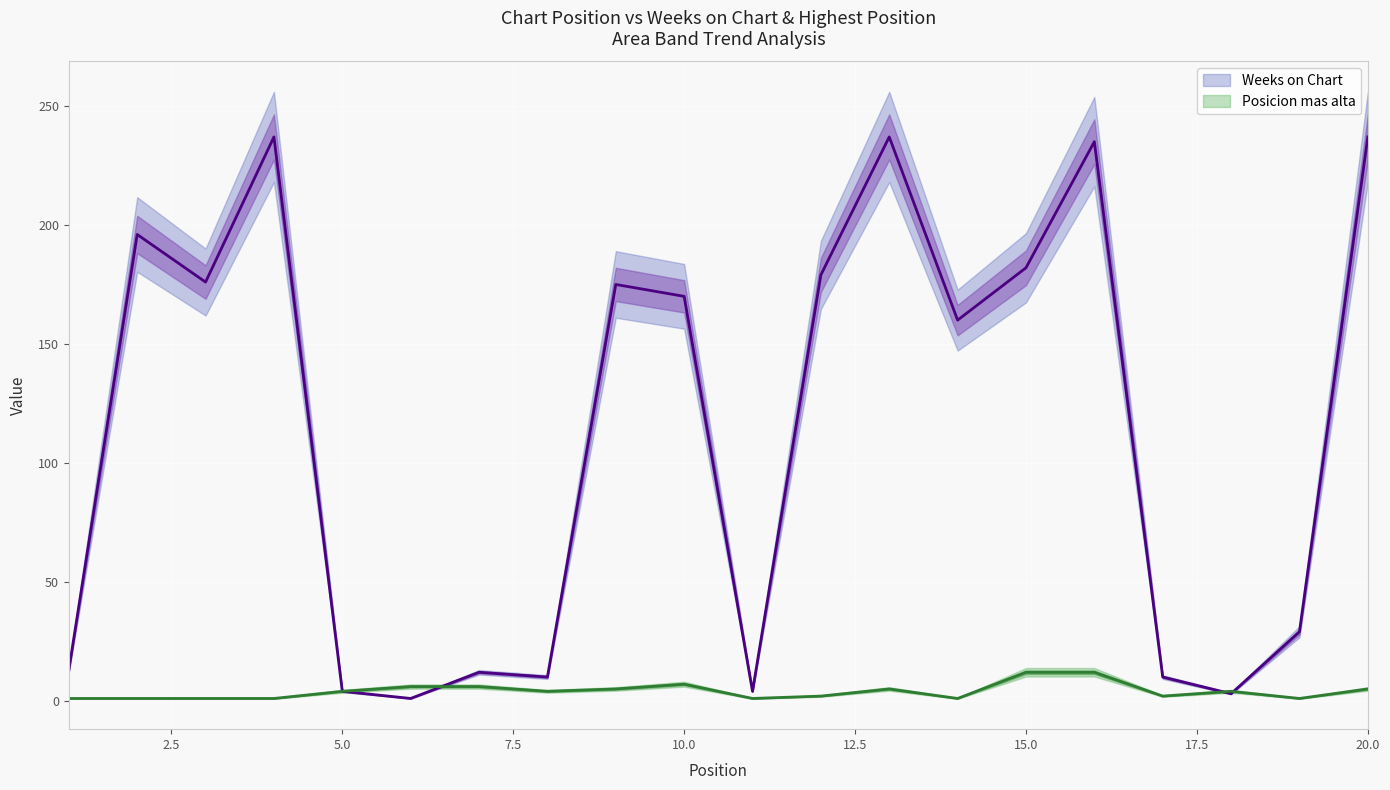

Which label corresponds to the largest value in the chart?

4